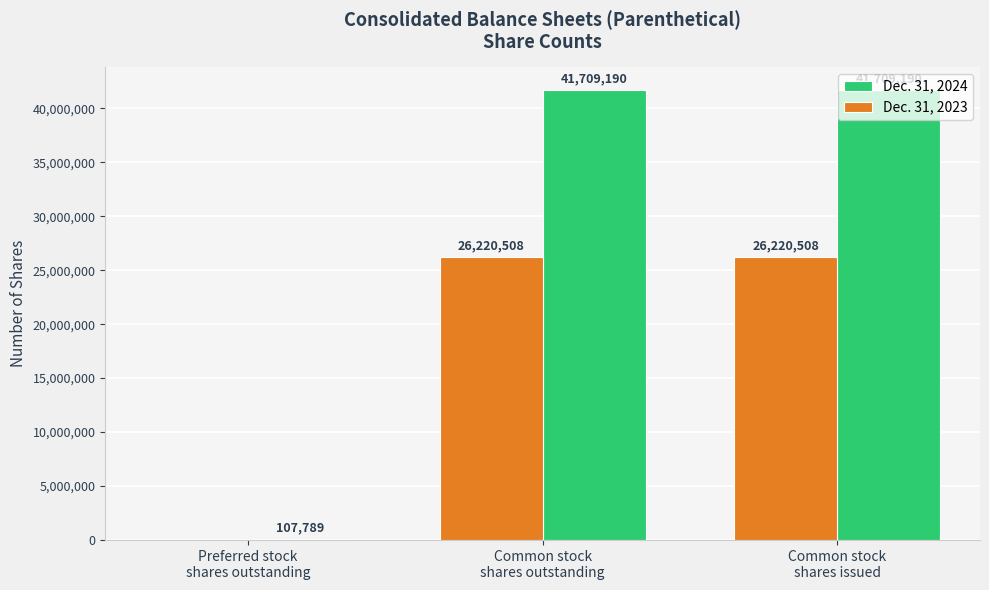

Which series has the largest total across all categories?

Dec. 31, 2024